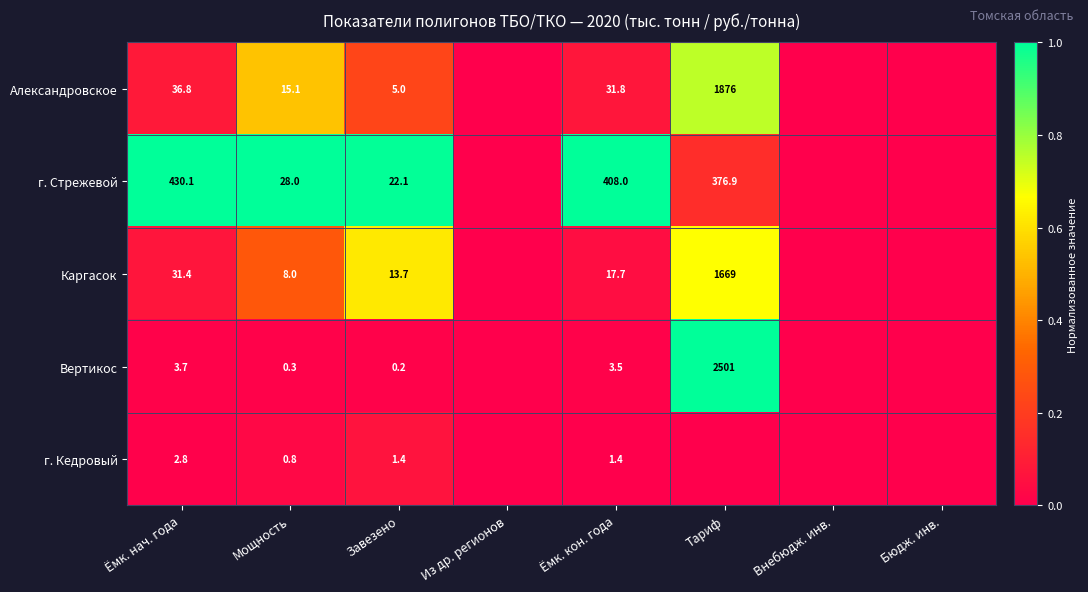

Which has a higher value, Завезено or Тариф?

Тариф